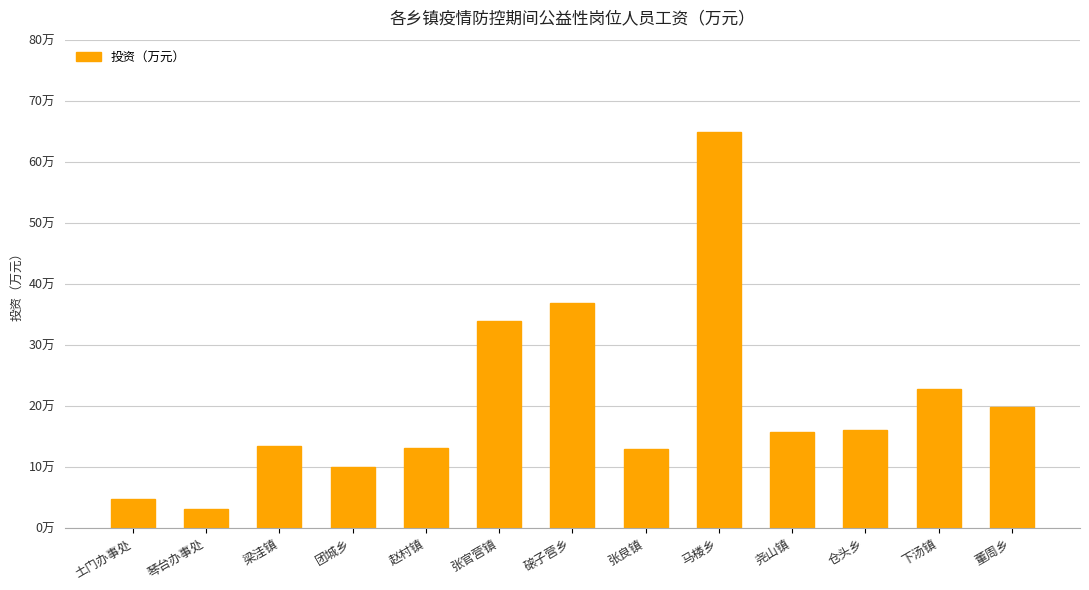

Reading right to left, extract all data points from this chart.

董周乡=19.8	下汤镇=22.7	仓头乡=16.1	尧山镇=15.7	马楼乡=64.9	张良镇=12.9	磙子营乡=36.9	张官营镇=33.9	赵村镇=13.1	团城乡=10.0	梁洼镇=13.4	琴台办事处=3.0	土门办事处=4.6